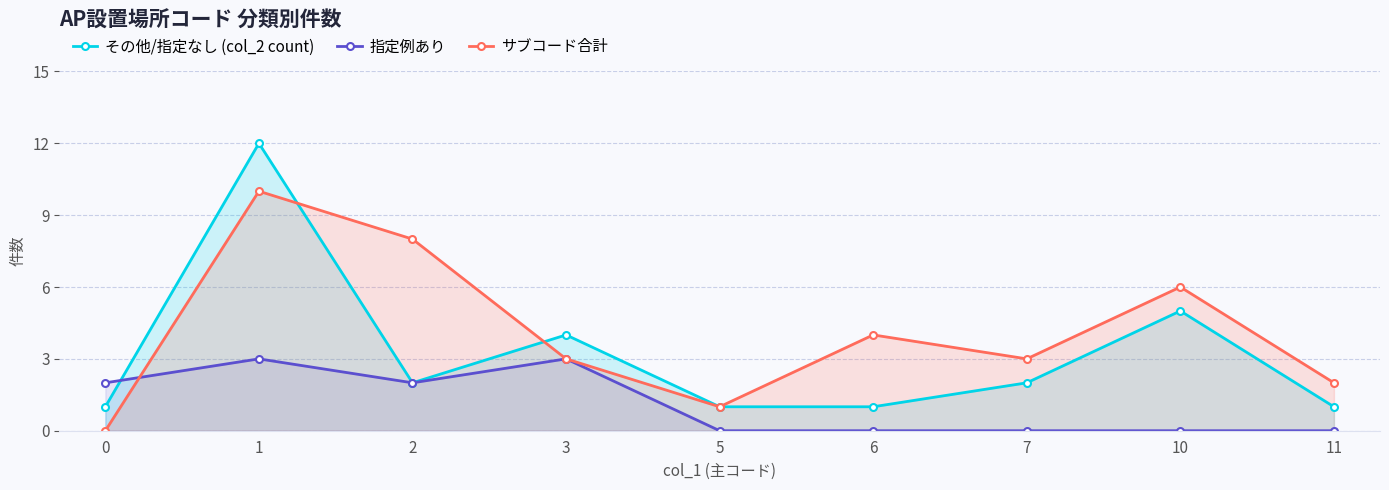

What is the average value of the その他/指定なし (col_2 count) series?

3